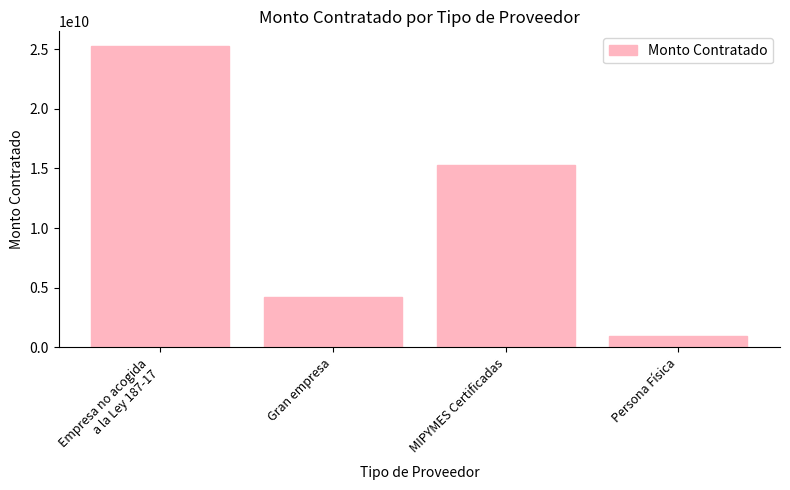

Reading left to right, list all the values displayed in this chart.

Empresa no acogida
a la Ley 187-17=25230669019.7	Gran empresa=4269710898.1	MIPYMES Certificadas=15309259480.8	Persona Física=945422571.0